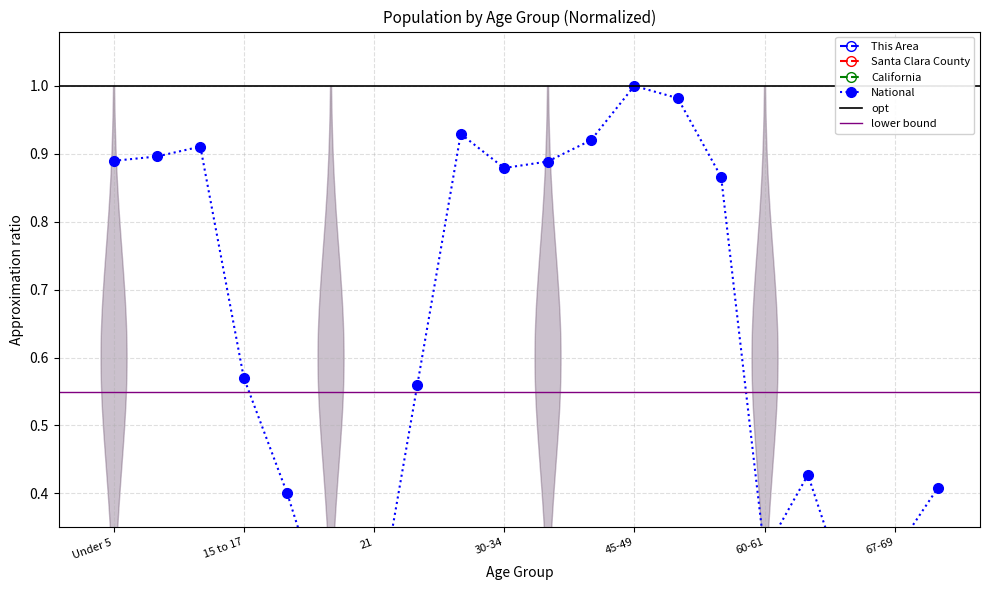

Which series has the largest total across all categories?

National